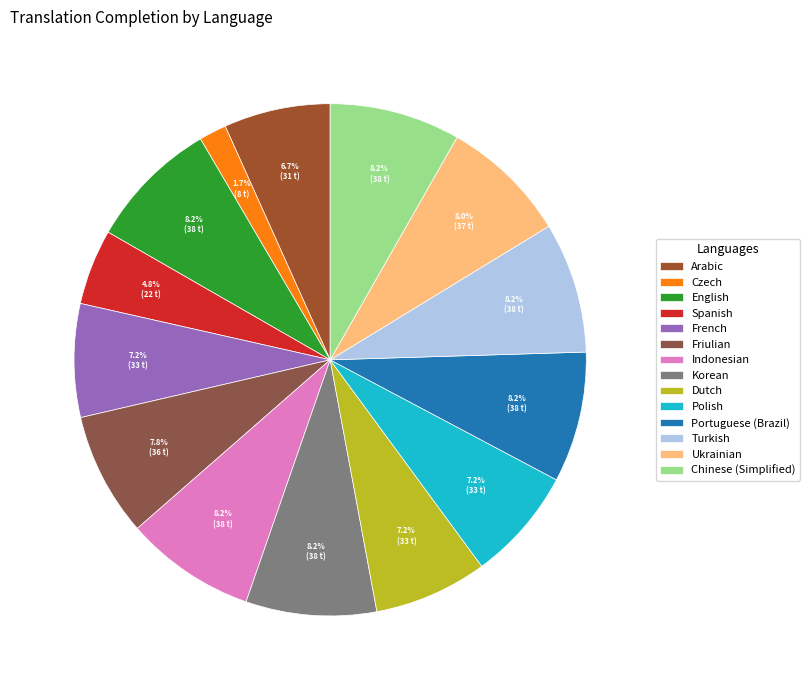

To the nearest percent, what is the average slice percentage?

7%